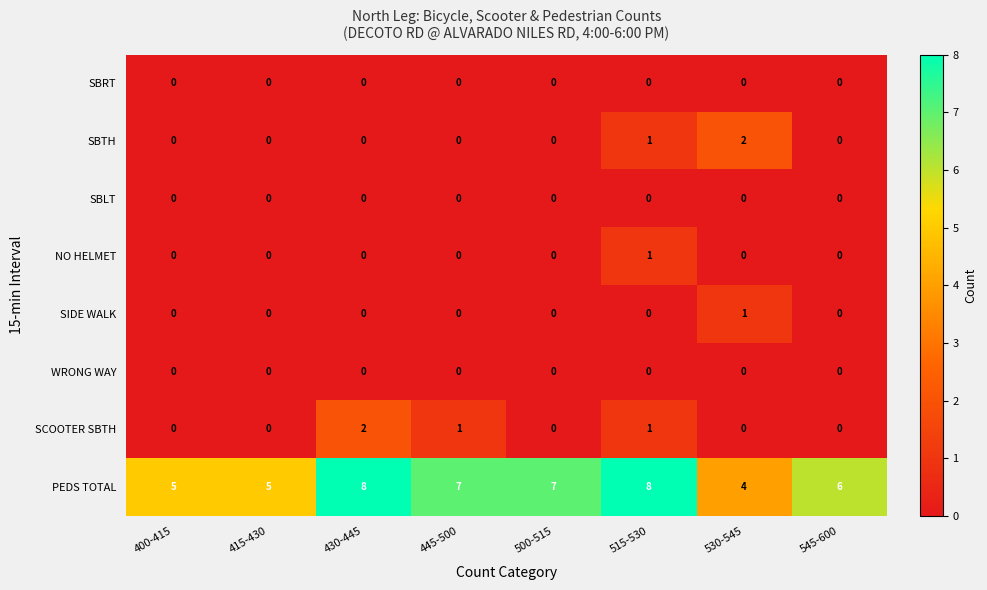

Which series has the widest spread of values?

PEDS TOTAL